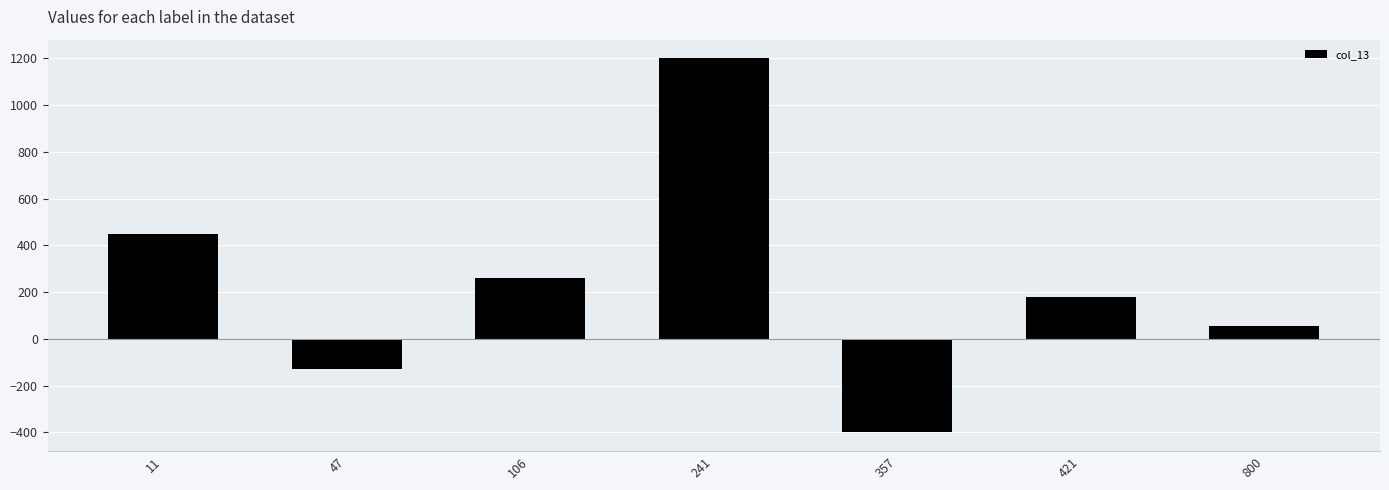

The chart shows a value of 1200 at 241. True or false?

True